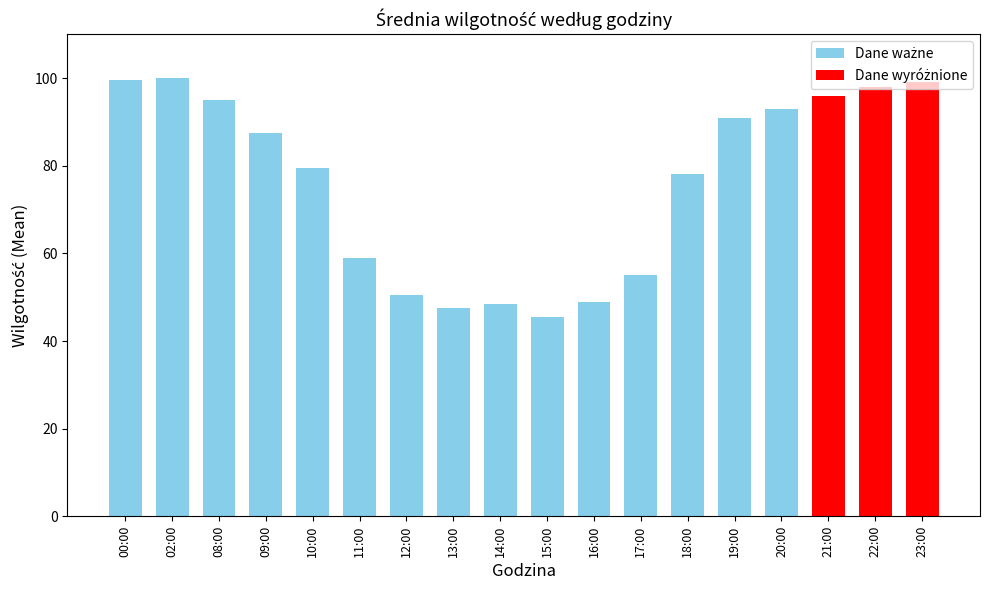

How many values are below 87?

9